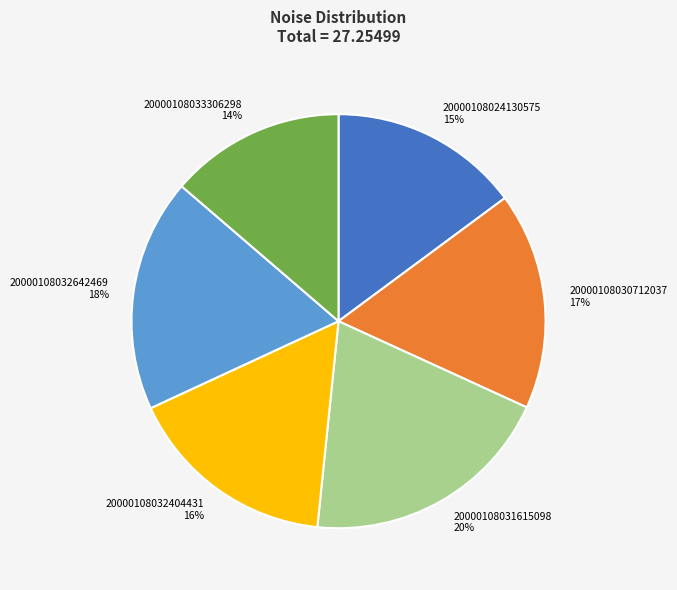

True or false: 20000108032642469 accounts for 18% of the total.

True